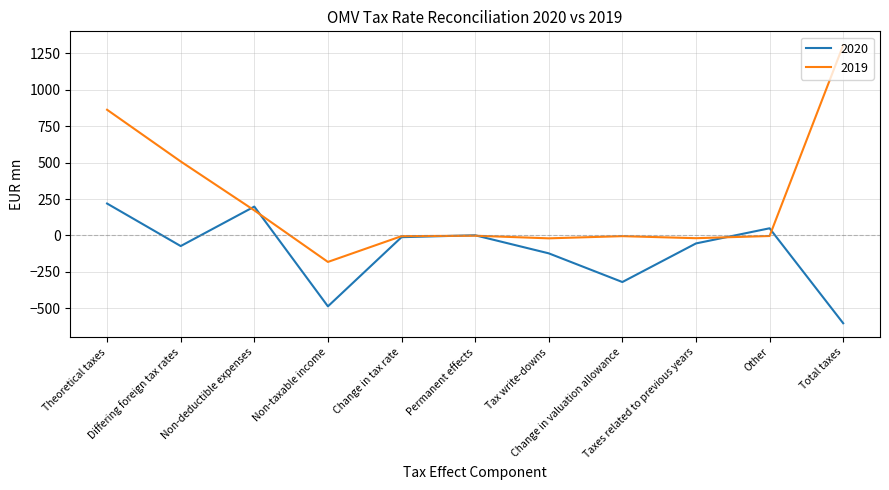

Rank the series by their average value, from highest to lowest.

2019, 2020